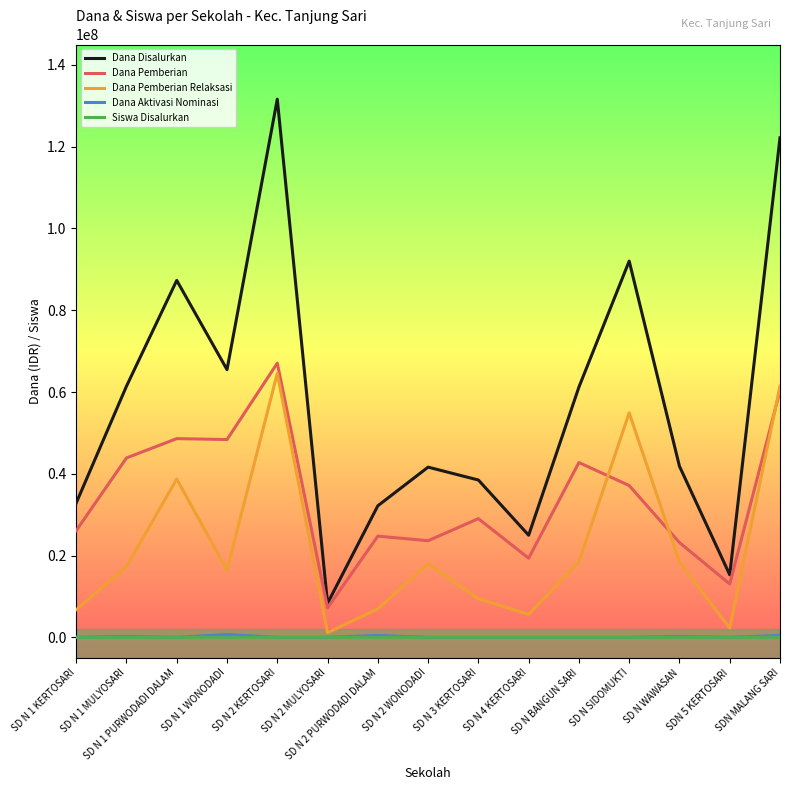

What position from the left is SDN MALANG SARI?

15